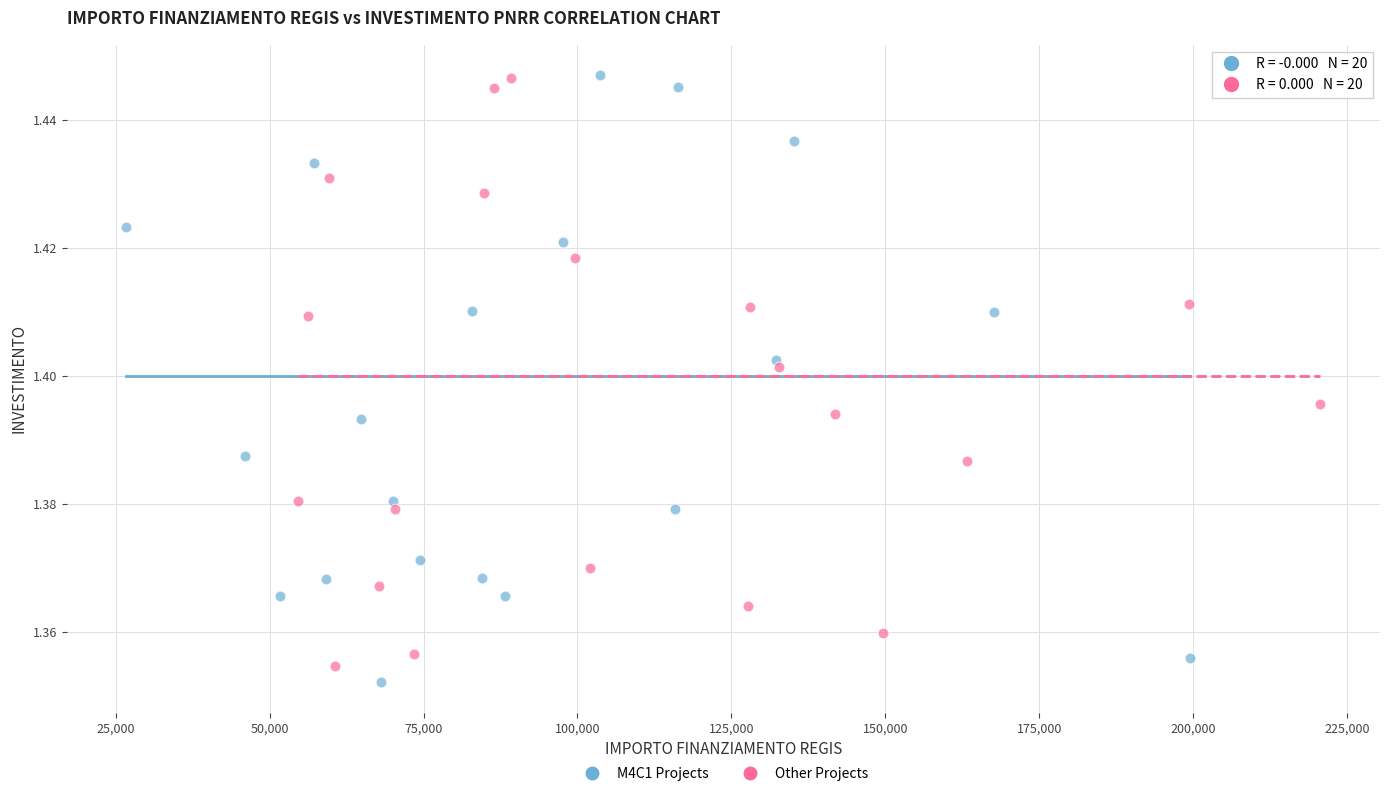

Which series has the largest Y range (max minus min)?

M4C1 Projects